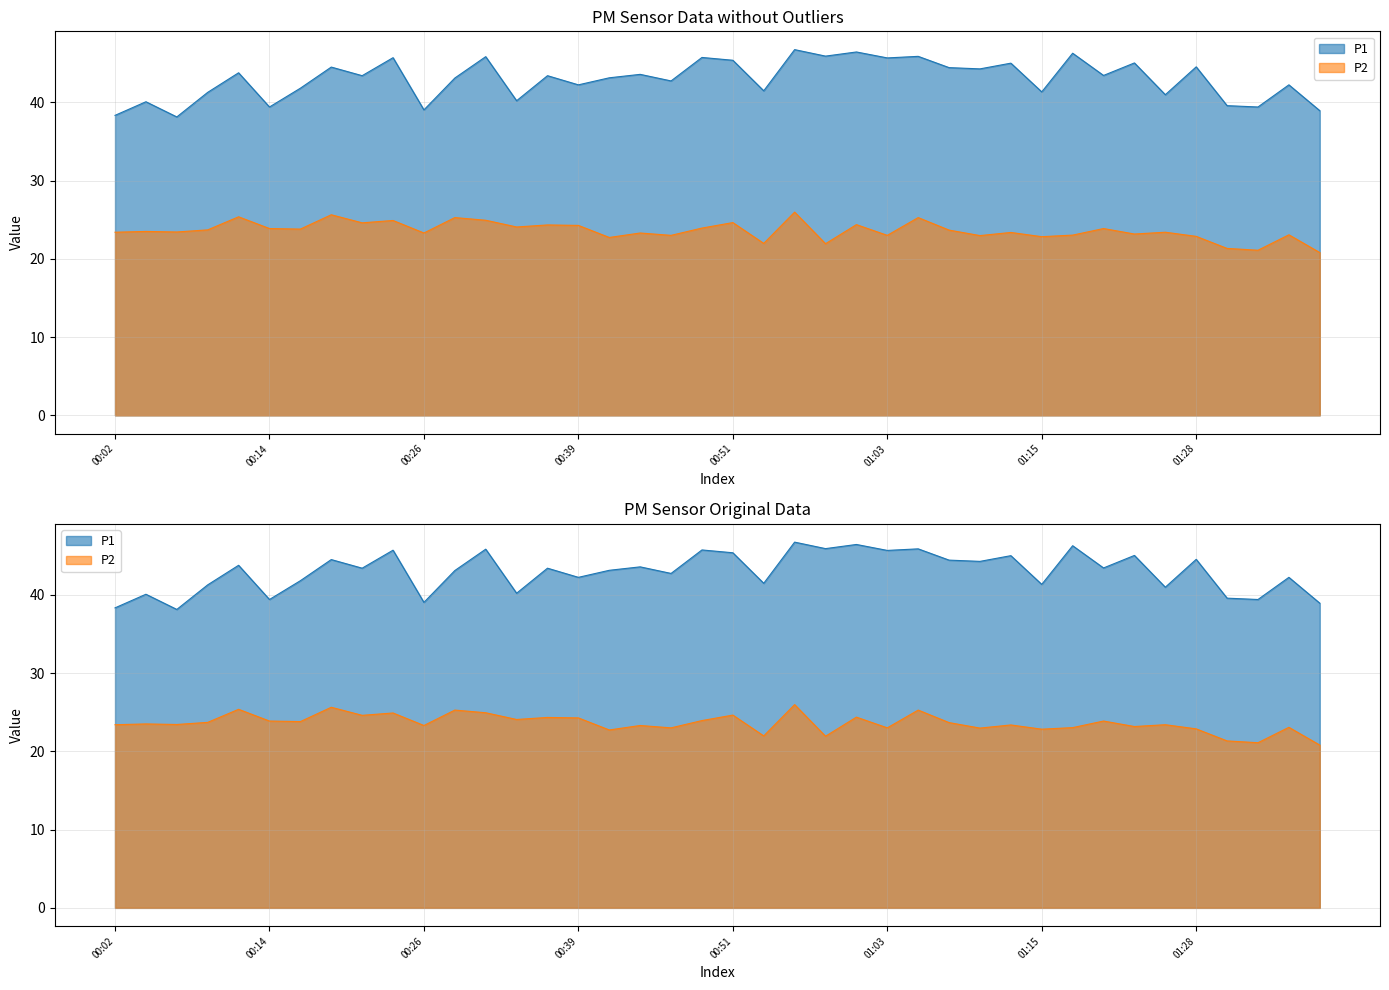

At which label is P2 closest to 23?

00:46